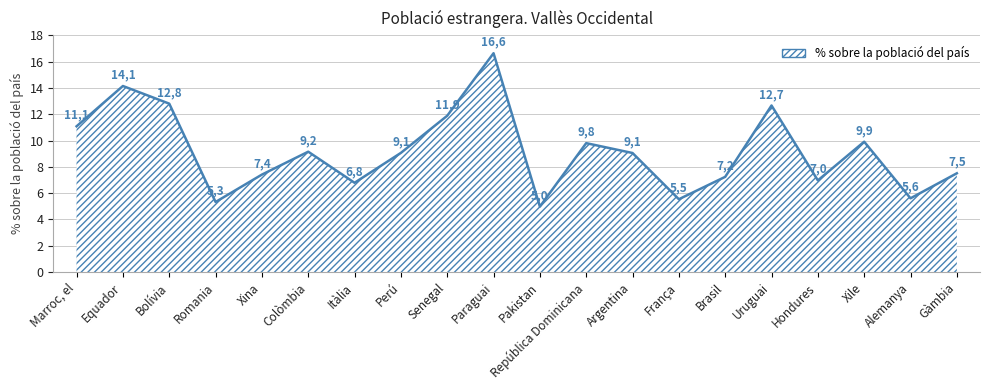

Read the value at Paraguai.

16.6